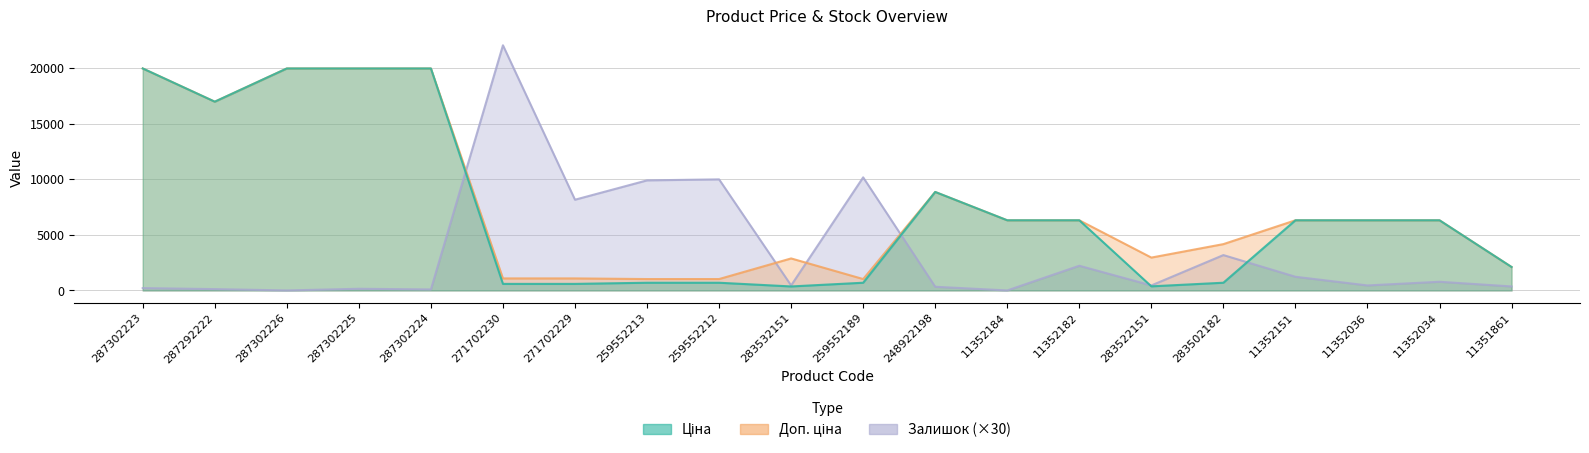

What is the sum of the Залишок values at 283502182 and 287302223?

3390.0